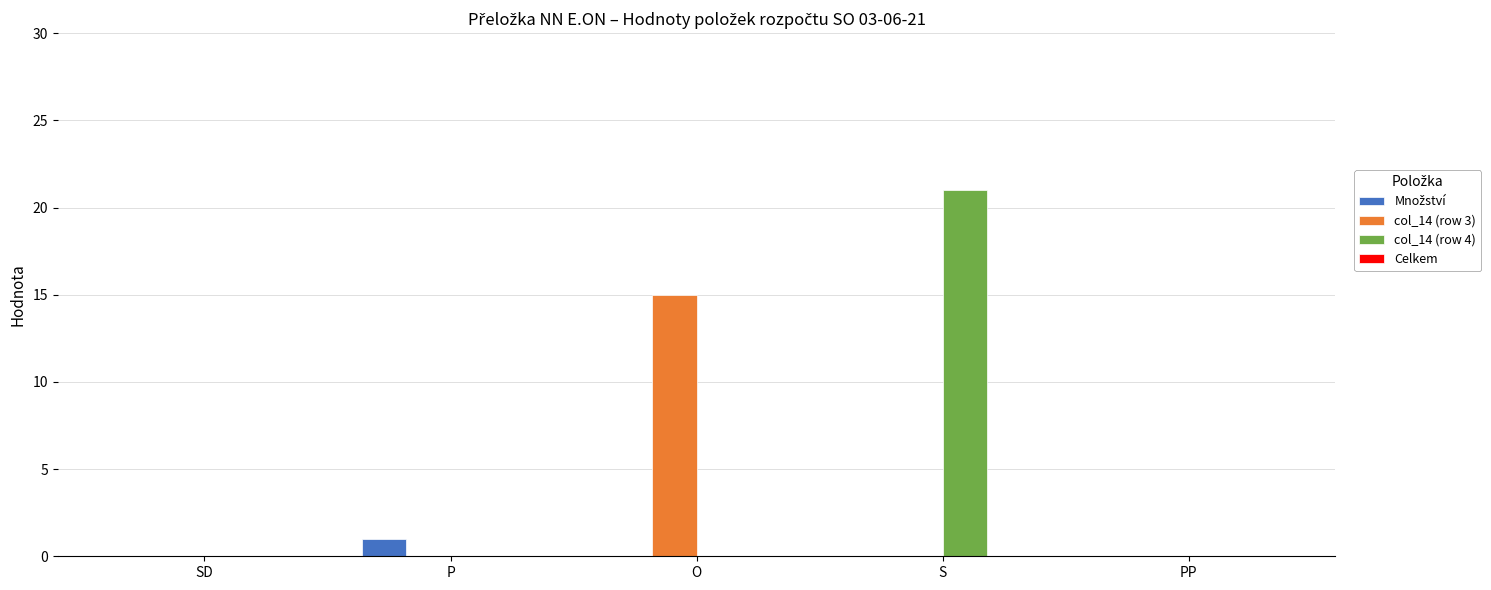

What is the highest value of the col_14 (row 3) series?

15